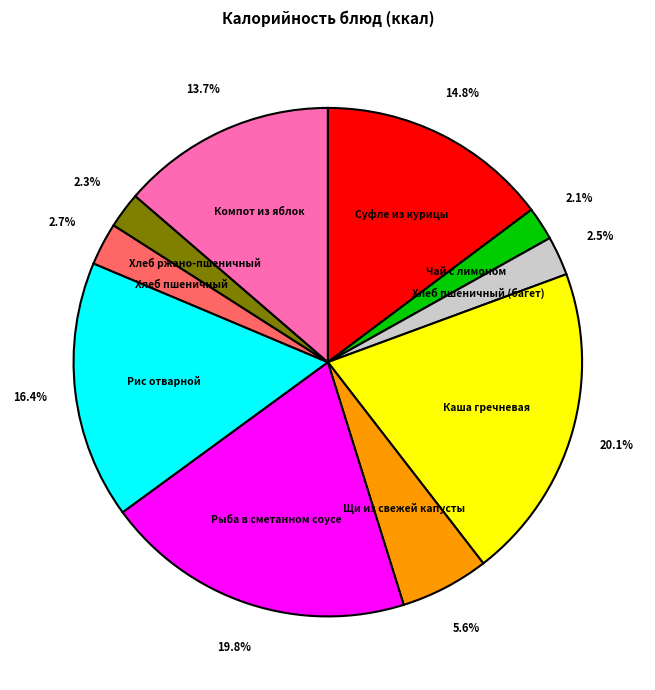

To the nearest percent, what is the difference between the largest and smallest slice percentages?

18%